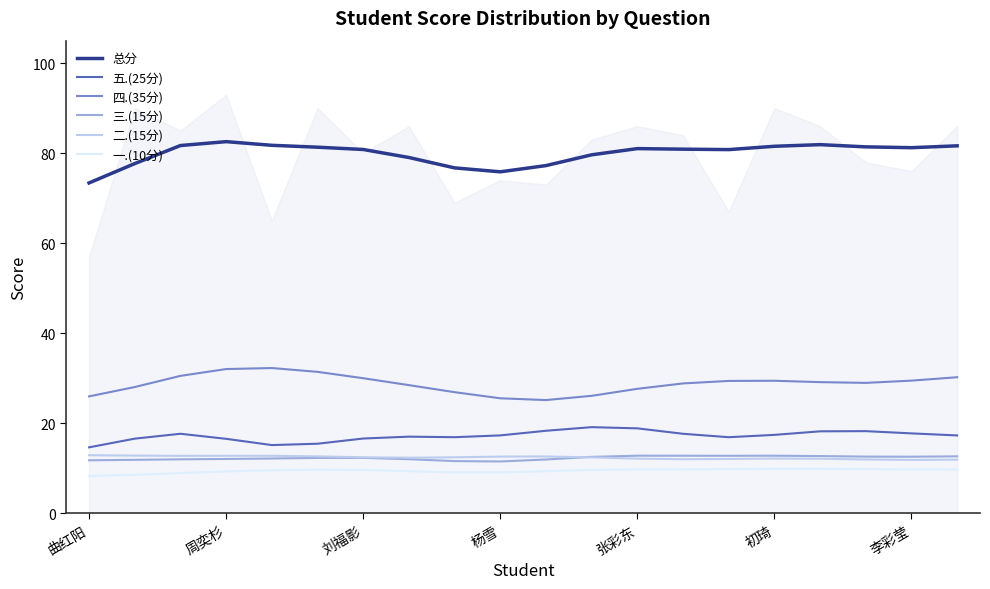

What is the total value across all series at 11?

159.3